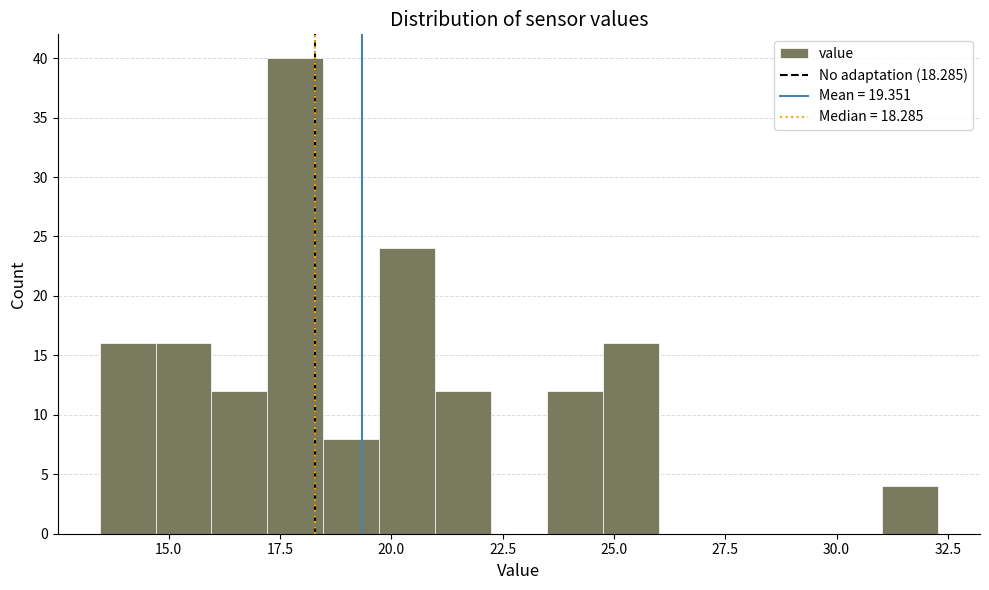

Around what value on the x-axis is the tallest bar? Give the approximate position of its centre, as read against the axis.

18.0